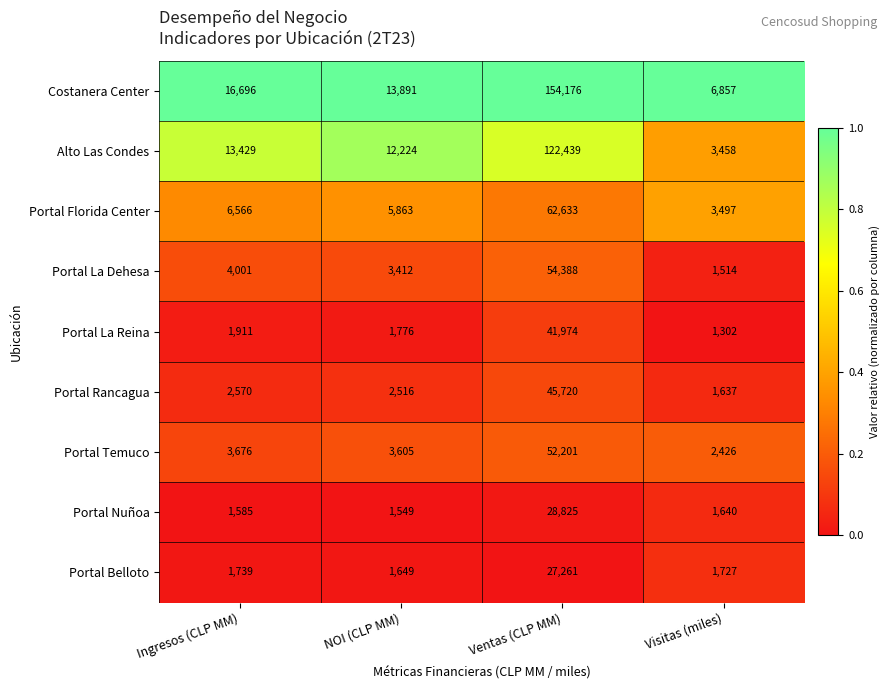

What is the minimum value for Portal Florida Center?

3497